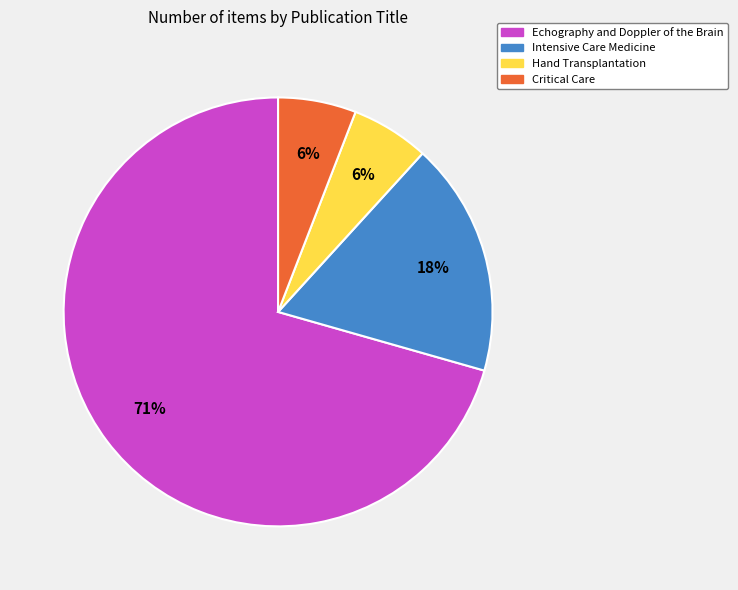

Which category has the biggest portion of the pie?

Echography and Doppler of the Brain